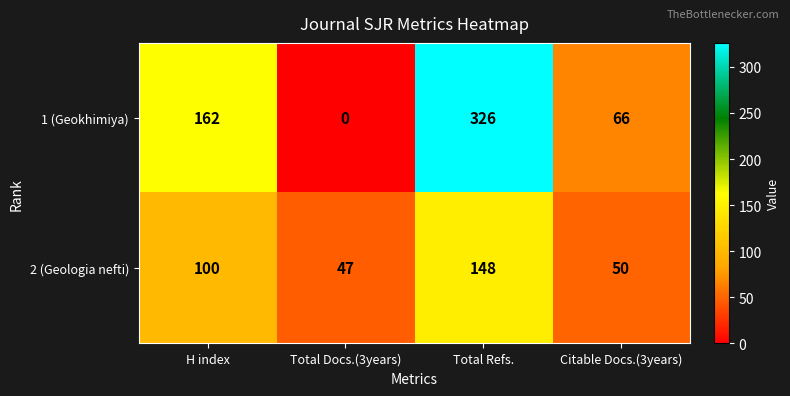

Where is 1 (Geokhimiya) nearest to the value 163?

H index